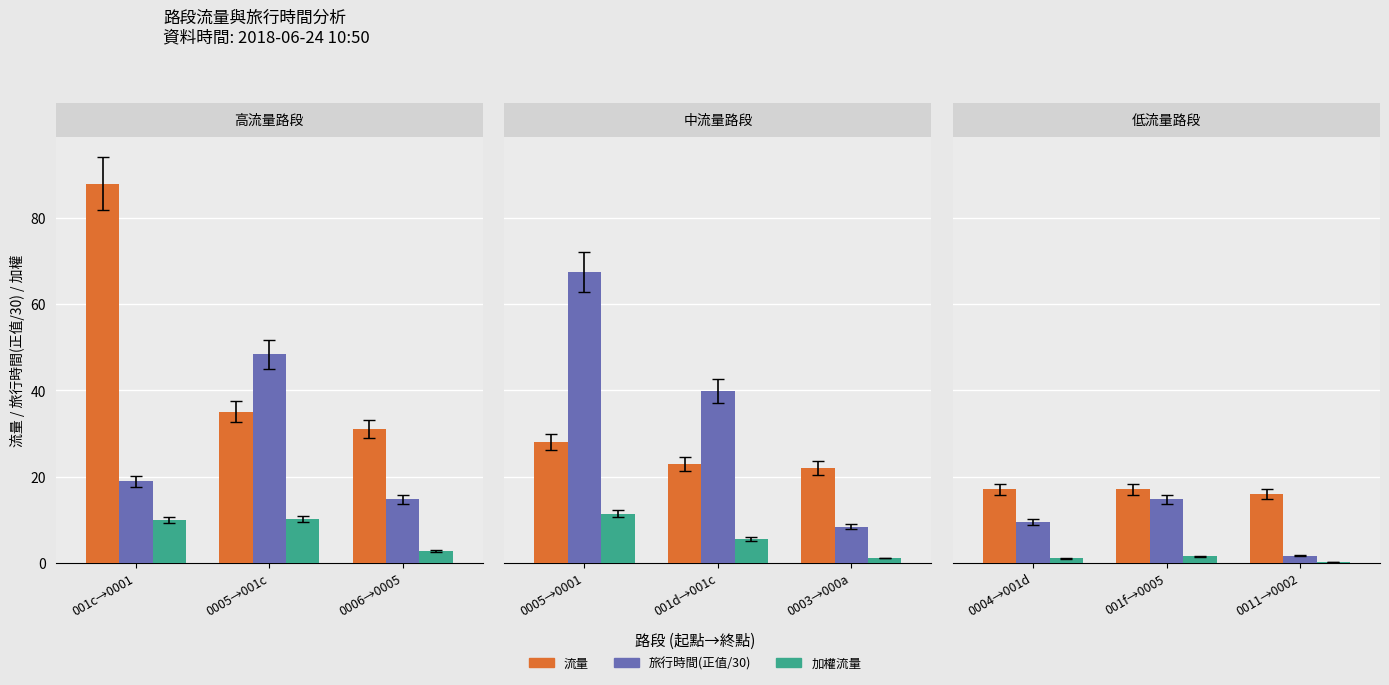

What is the label of the 3rd bar from the left?

0006→0005